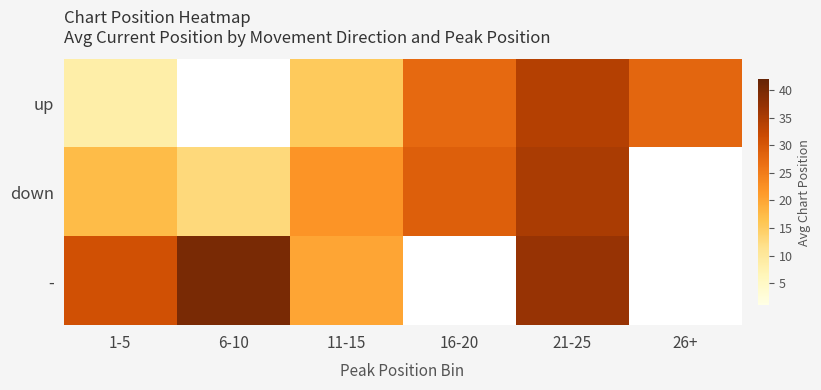

Rank the series by their average value, from lowest to highest.

up, down, -